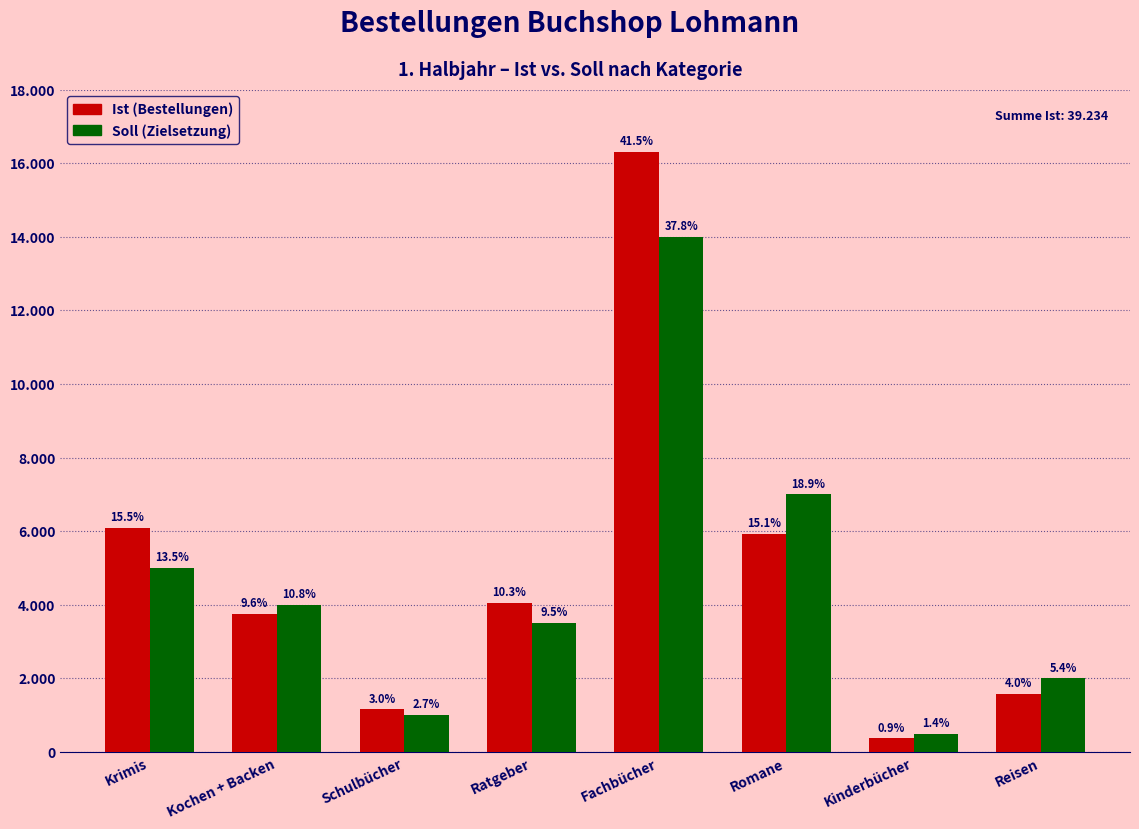

Are the bars horizontal?

No